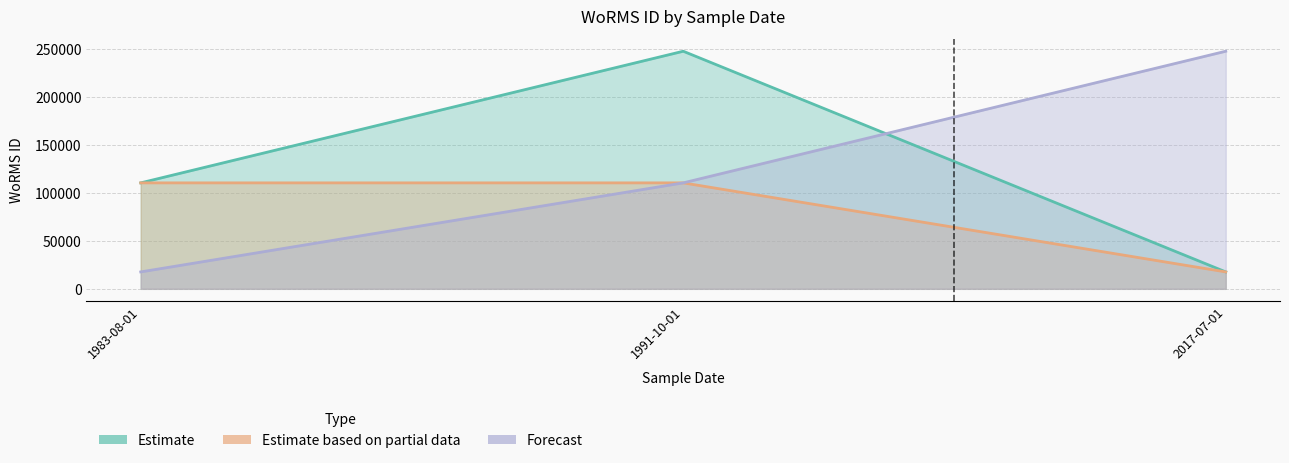

What is the difference between the maximum and second lowest values in the Forecast series?

137469